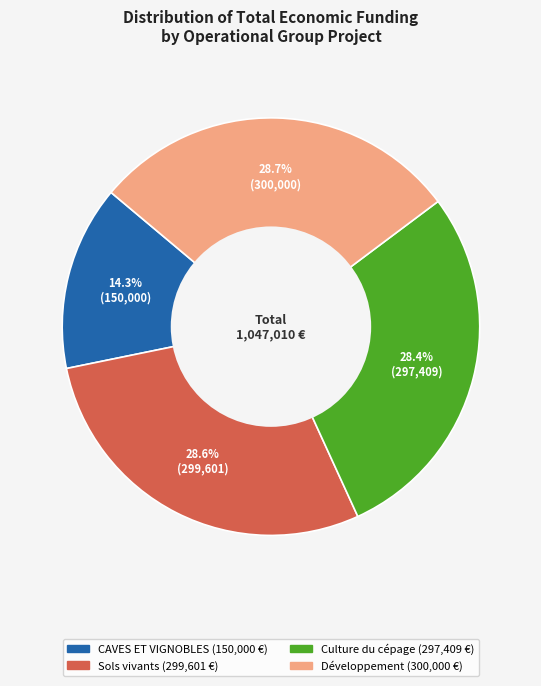

Is there a majority slice in this chart?

No